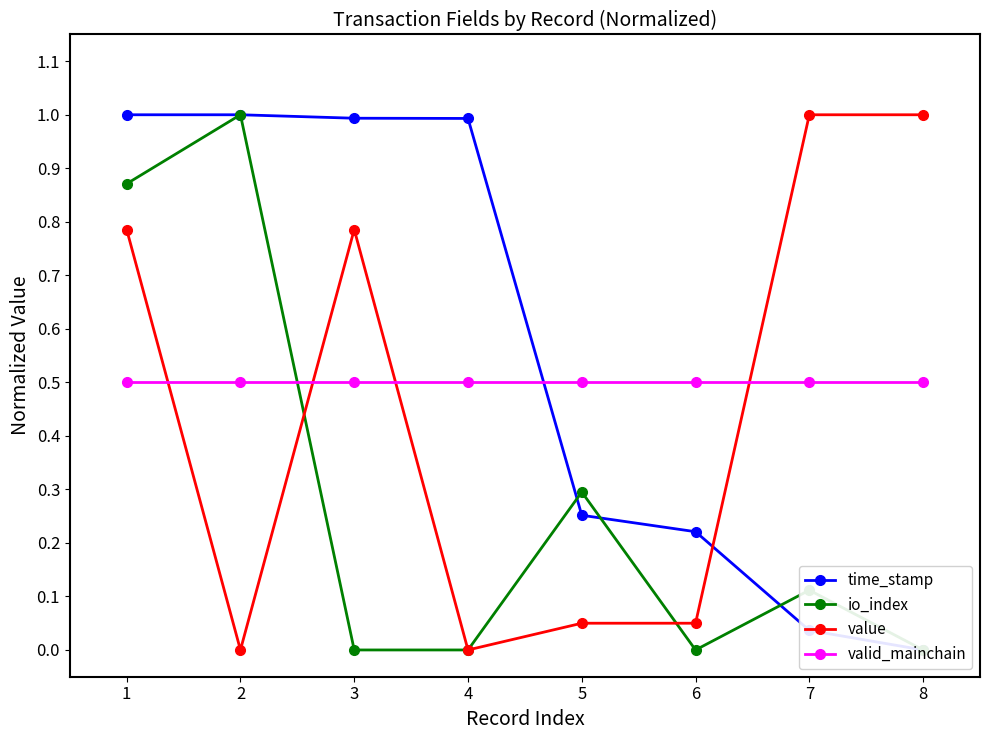

Does the chart have visible grid lines?

No